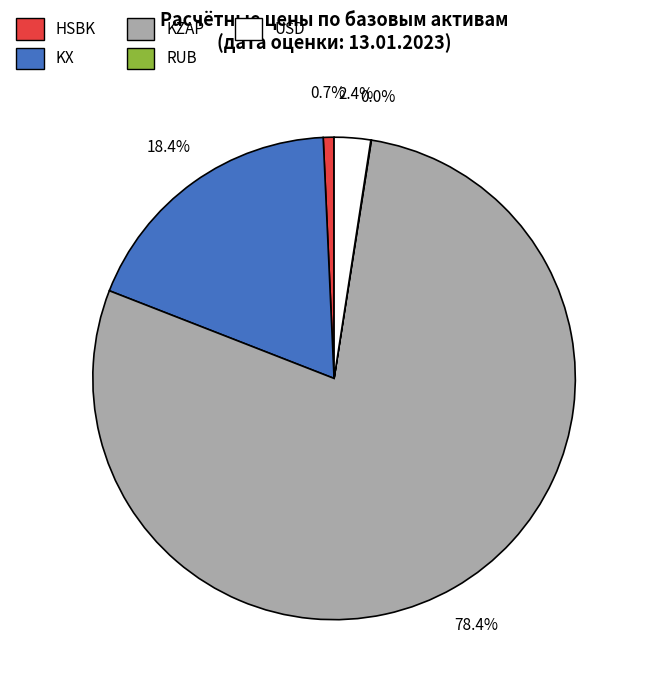

To the nearest percent, what percentage of the pie is KZAP?

78%